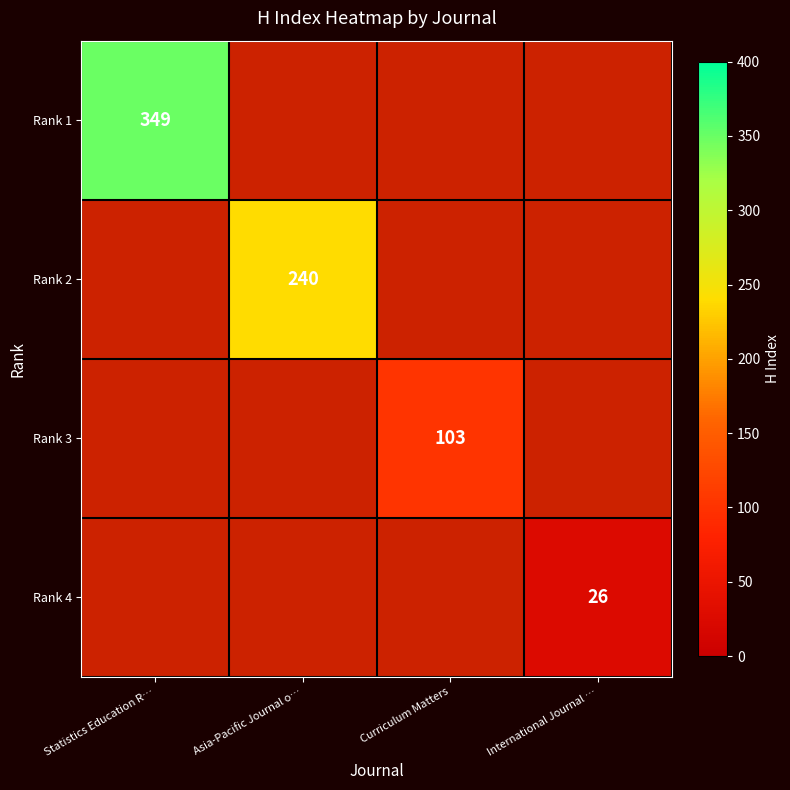

How many categories are shown in the chart?

4